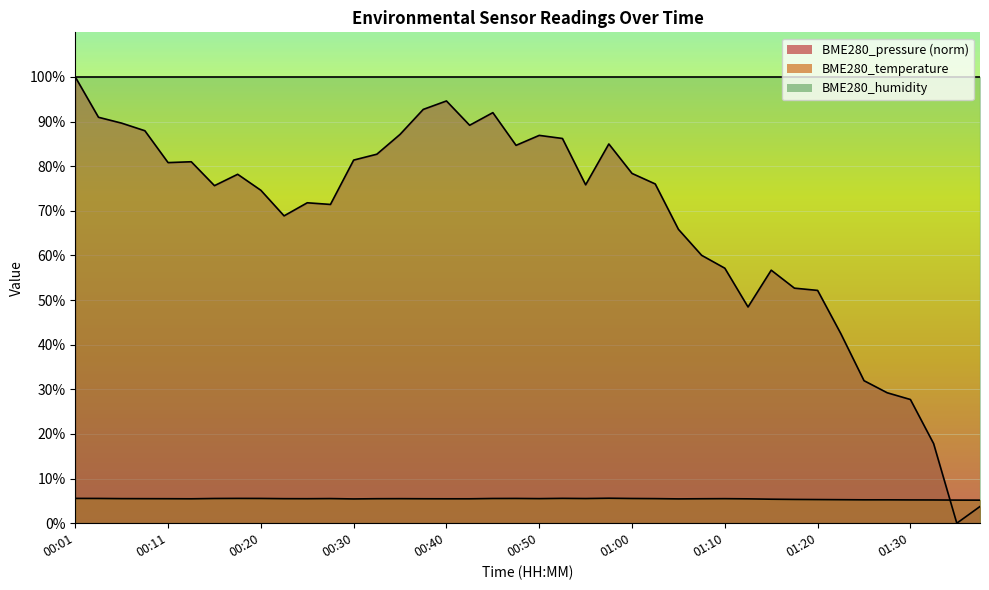

What position from the left is 00:53?

22